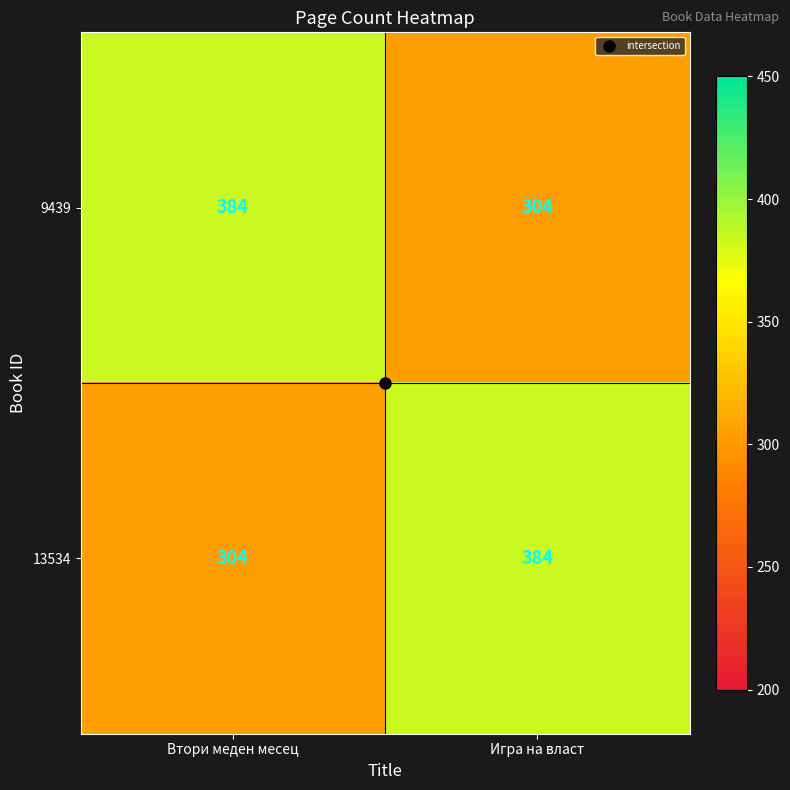

Rank the series at Игра на власт from lowest to highest value.

9439, 13534